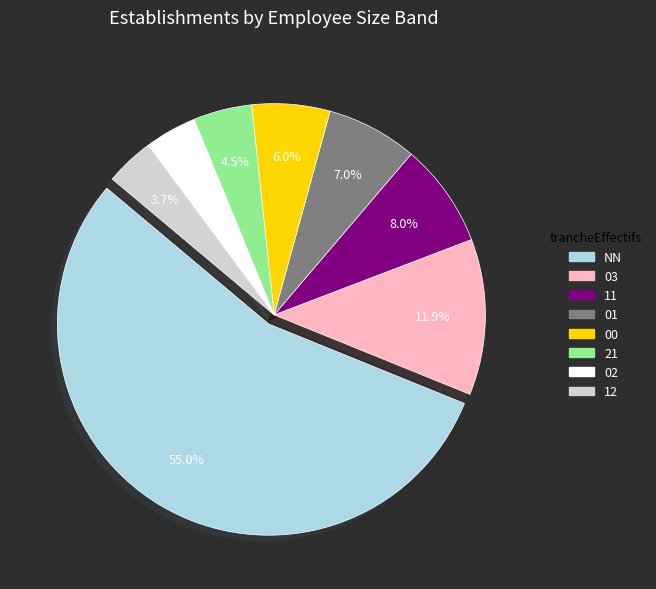

Is NN the majority of the pie?

Yes